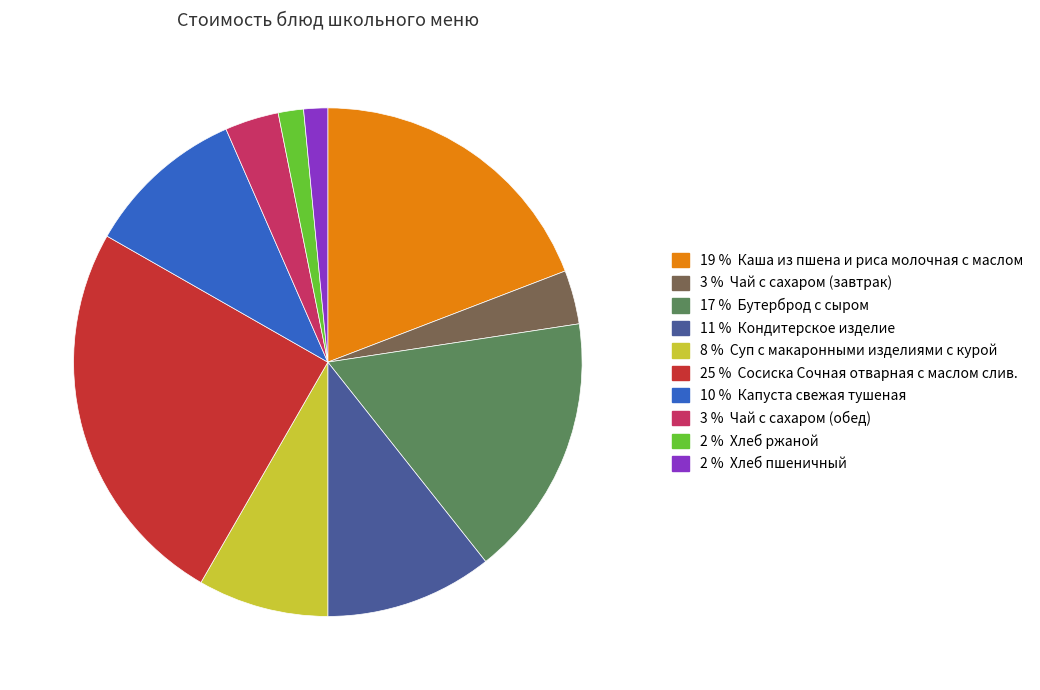

Does any single category account for the majority?

No